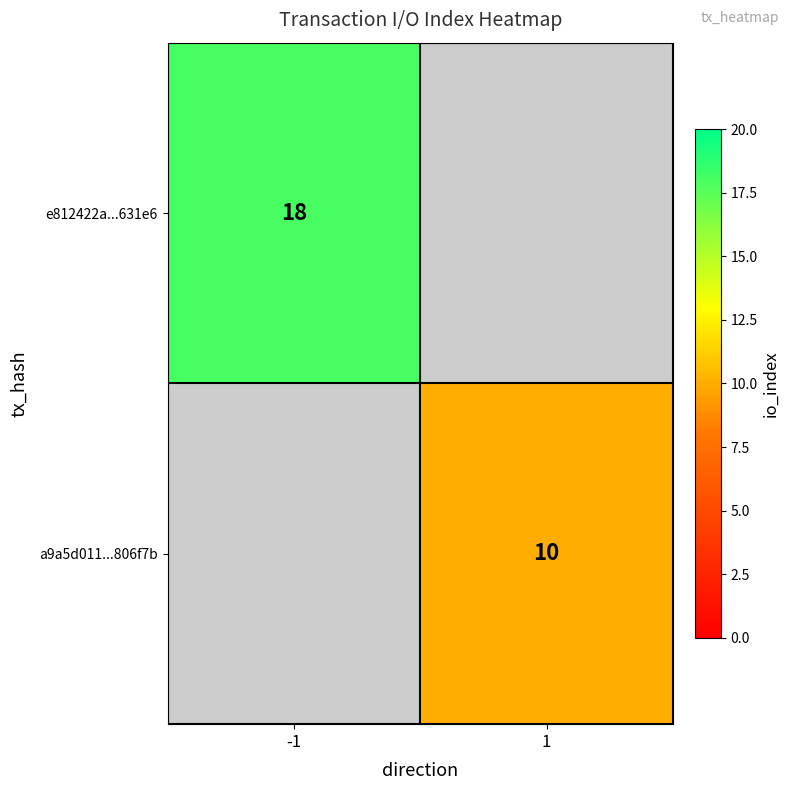

Count the number of categories in the chart.

2